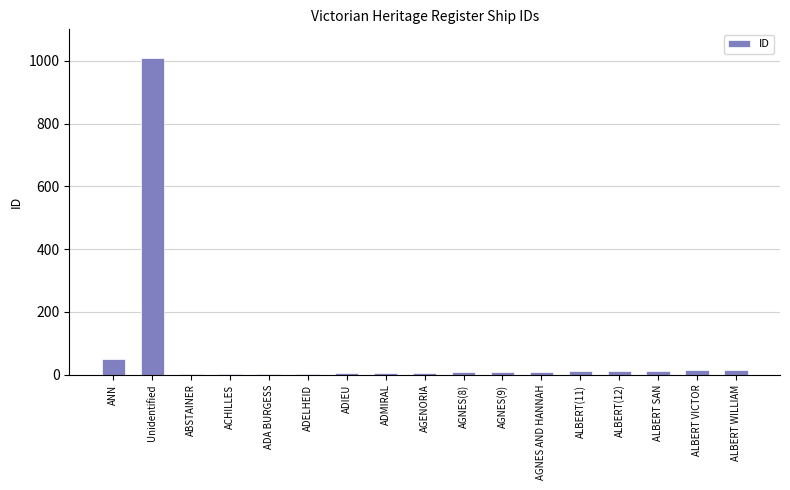

What is the maximum value shown in the chart?

1009